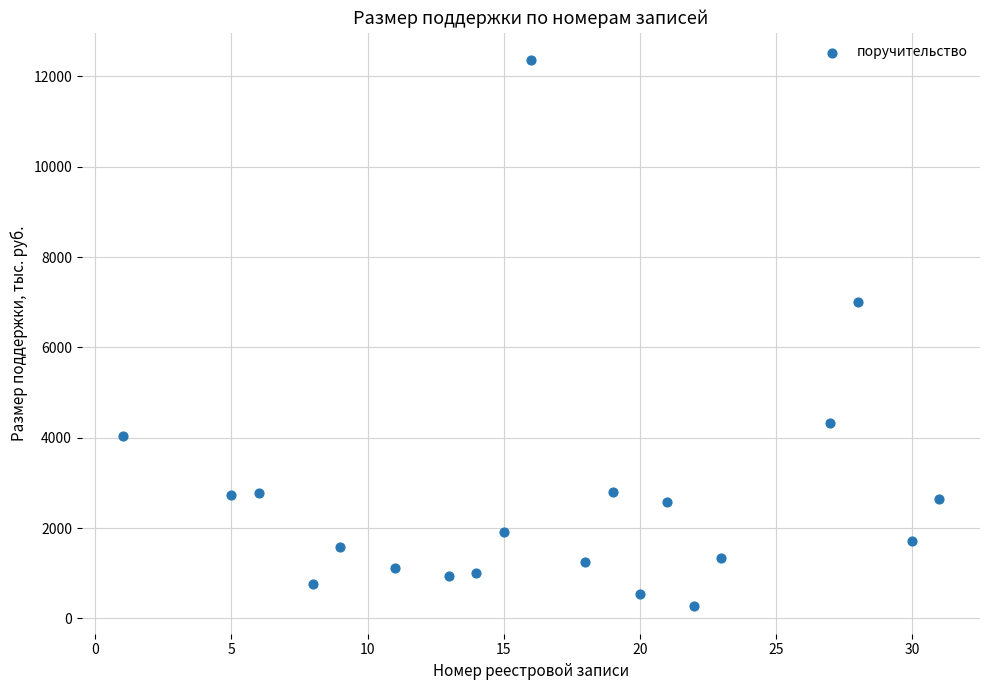

What is the range of X values (max minus min)?

30.0